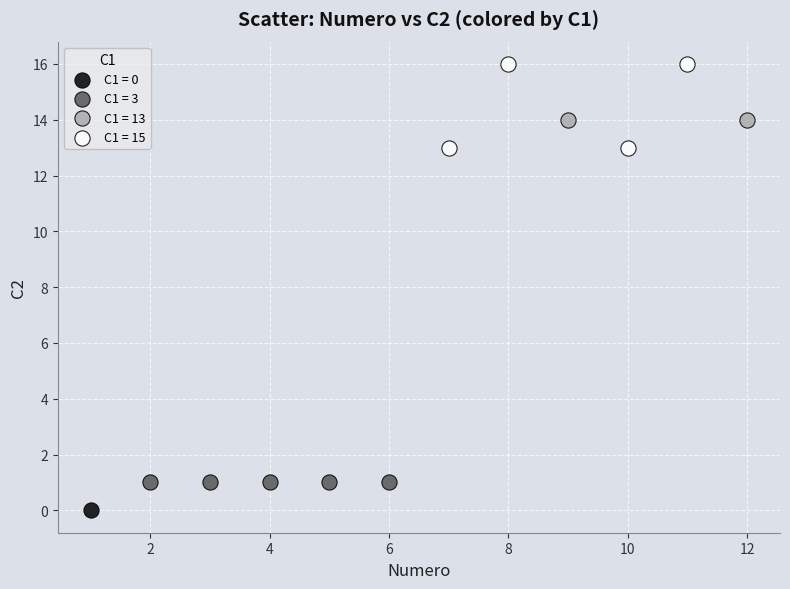

Which series contains the highest Y value?

C1 = 15